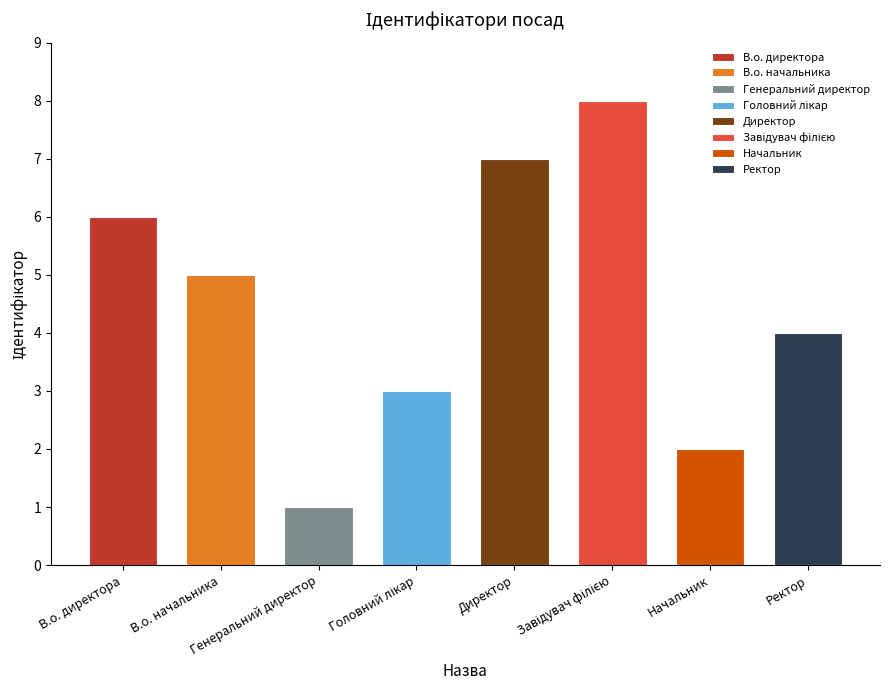

What is the ratio of the value at Ректор to the value at В.о. директора?

0.7